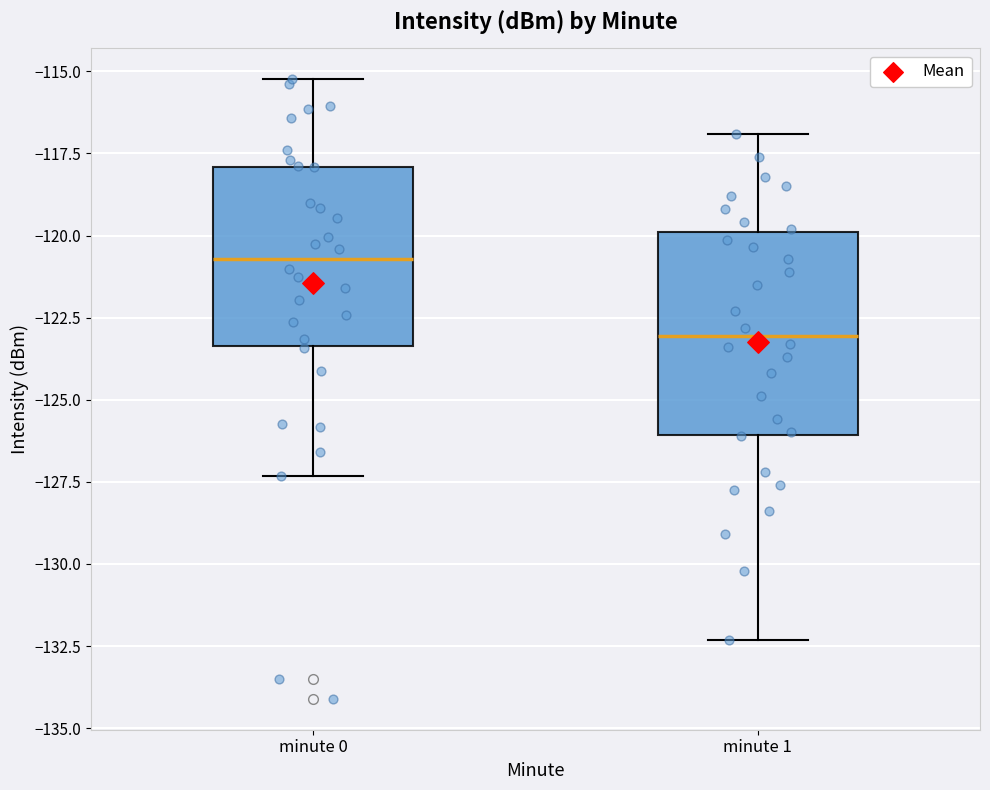

Which box is the tallest, from its lower edge to its upper edge?

minute 1